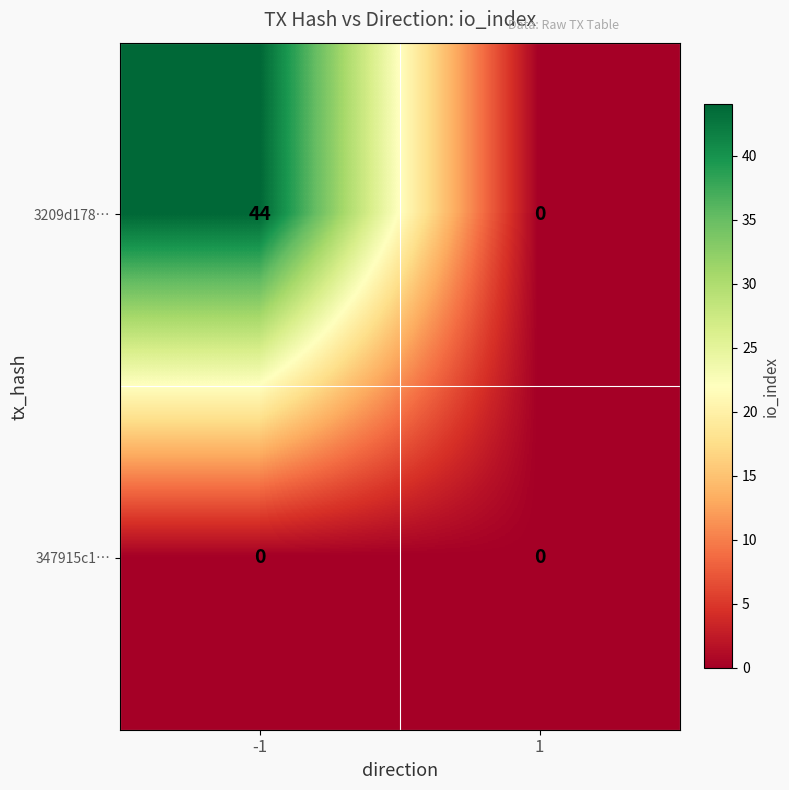

Read the 3209d178… value at -1, to the nearest 5.

45